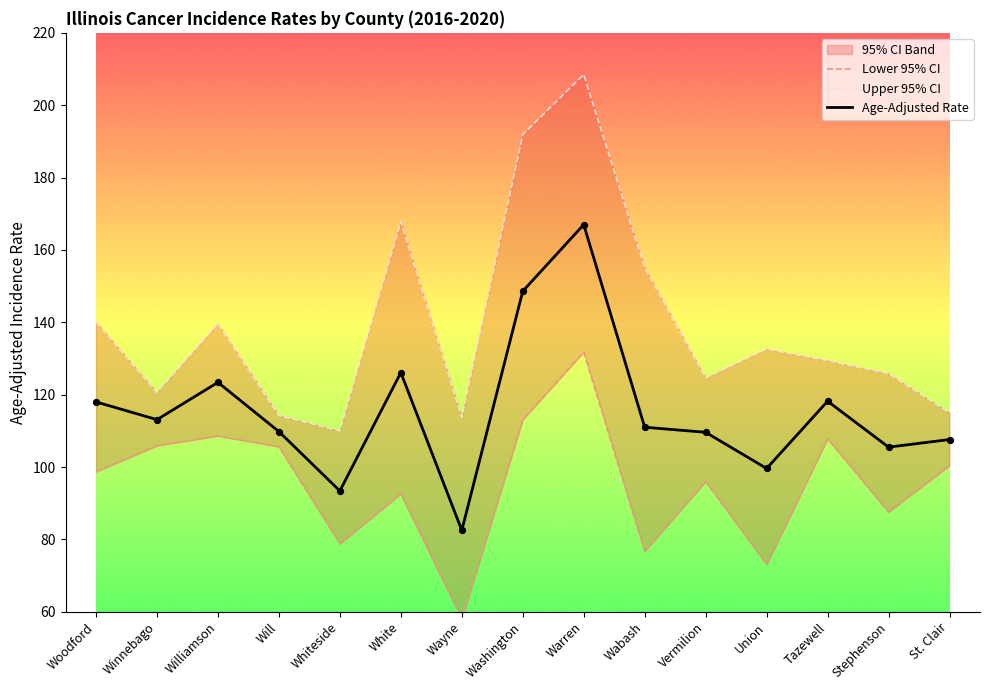

What is the total value across all series at St. Clair?

323.0